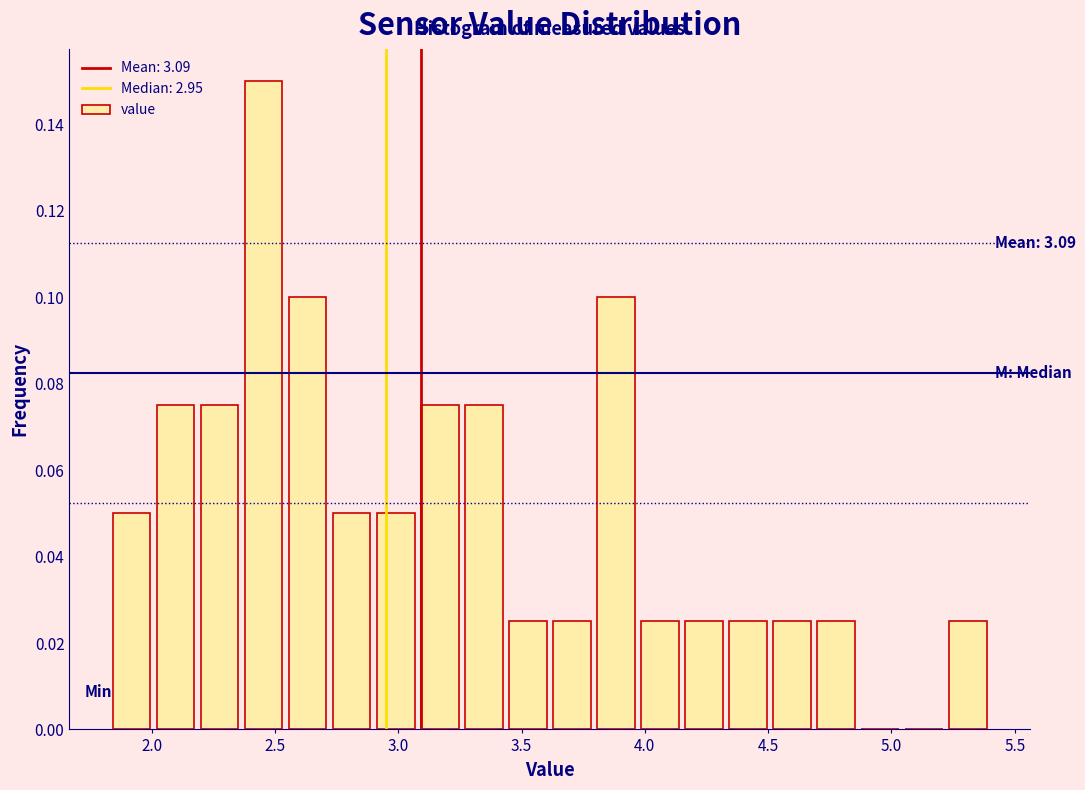

Read against the x-axis, roughly where is the centre of the tallest bar?

2.45